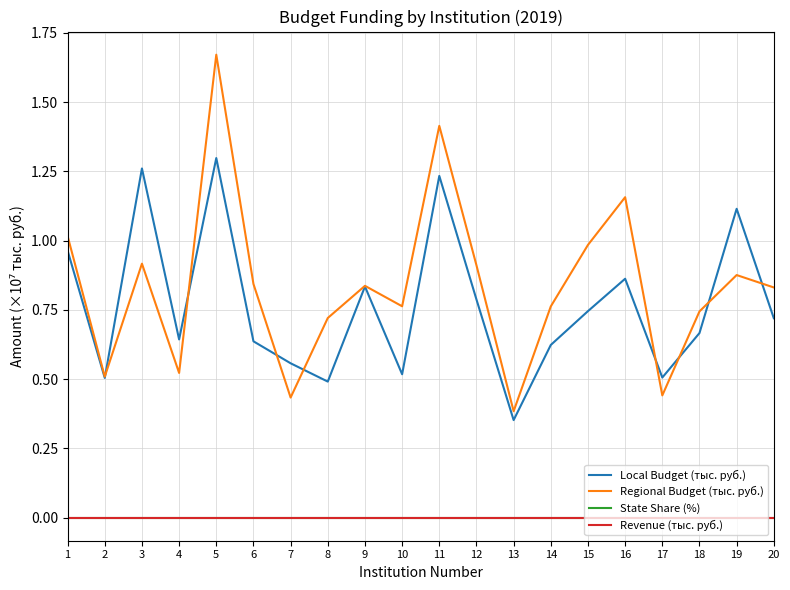

True or false: Regional Budget (тыс. руб.) and Revenue (тыс. руб.) cross at least once.

False